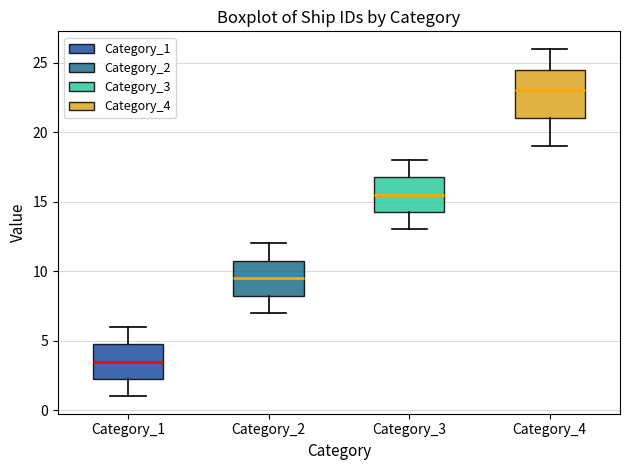

Where is the upper edge of the box for Category_1 on the y-axis? The values are not printed on the chart, so give them approximately, as read against the axis.

5.0